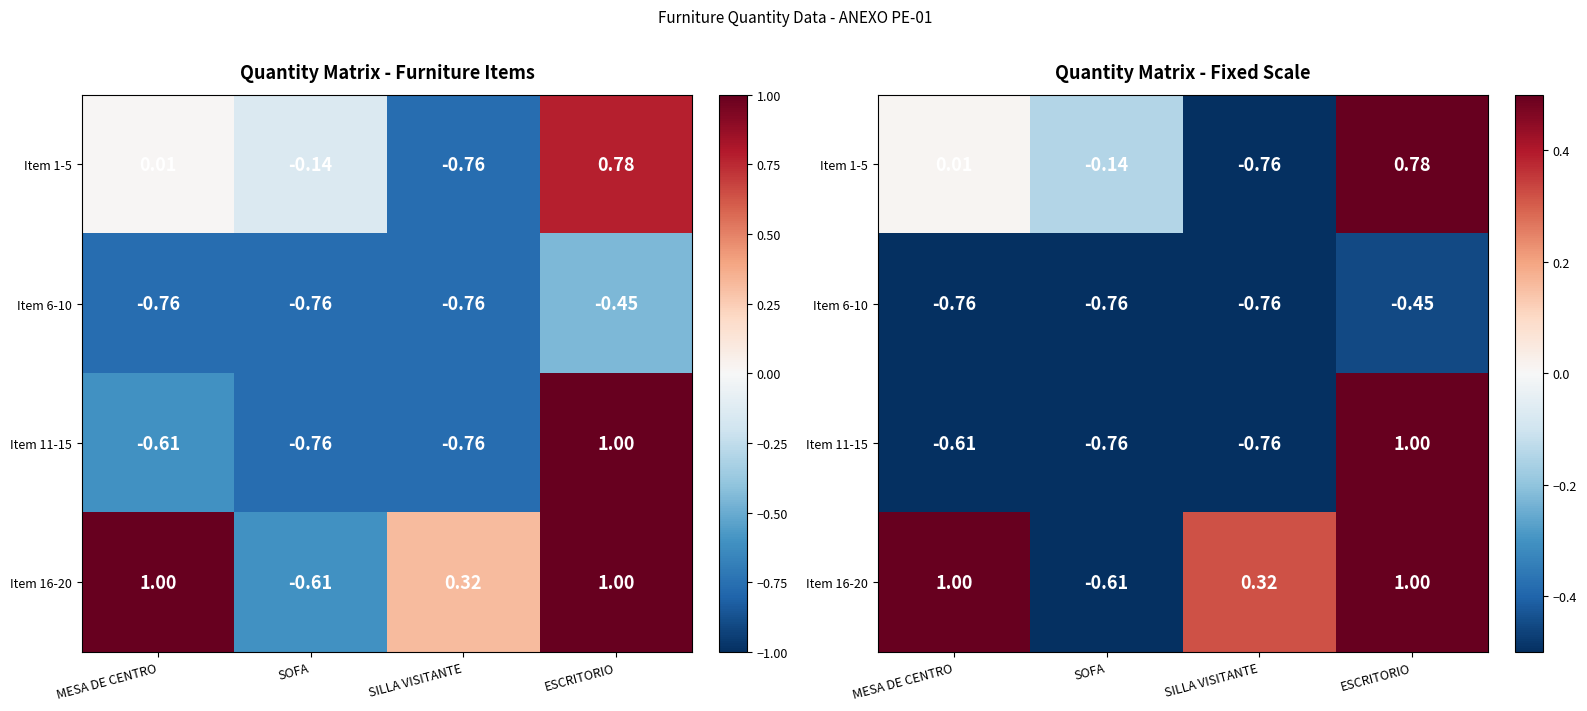

What is the difference between the maximum and minimum values in the Item 16-20 series?

1.6